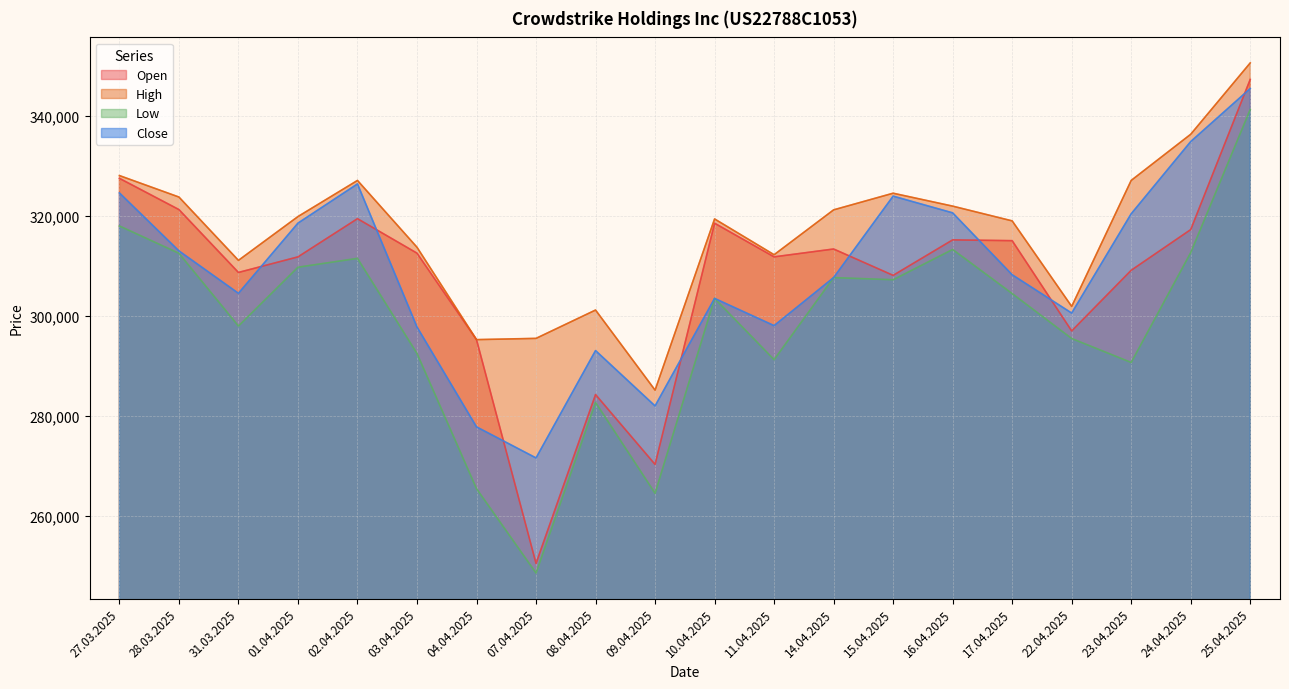

How many categories are shown in the chart?

20